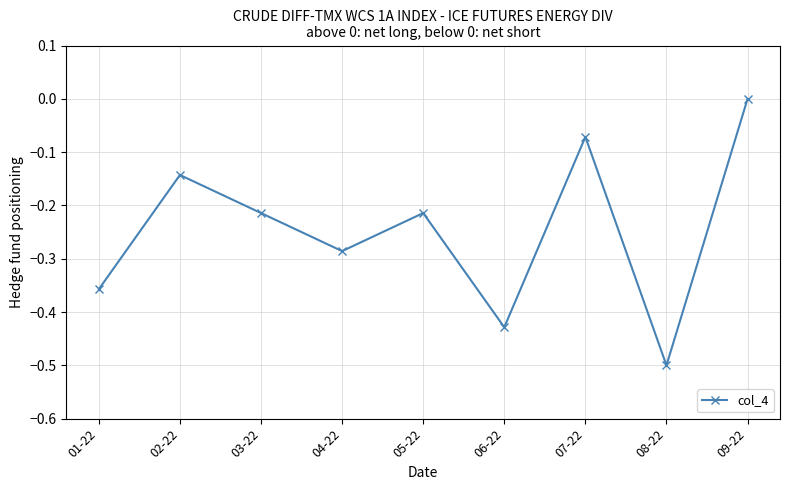

What is the label of the 8th point from the left?

08-22